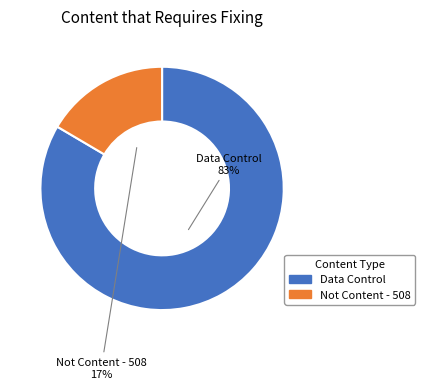

Does any single category account for the majority?

Yes